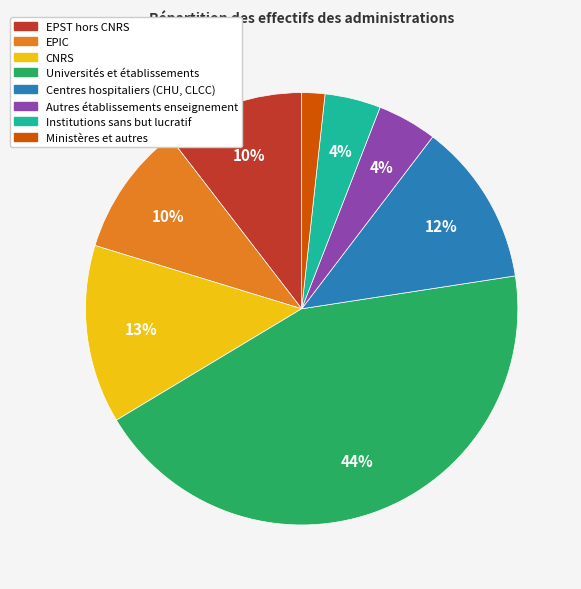

Is there any slice that represents more than half of the pie?

No